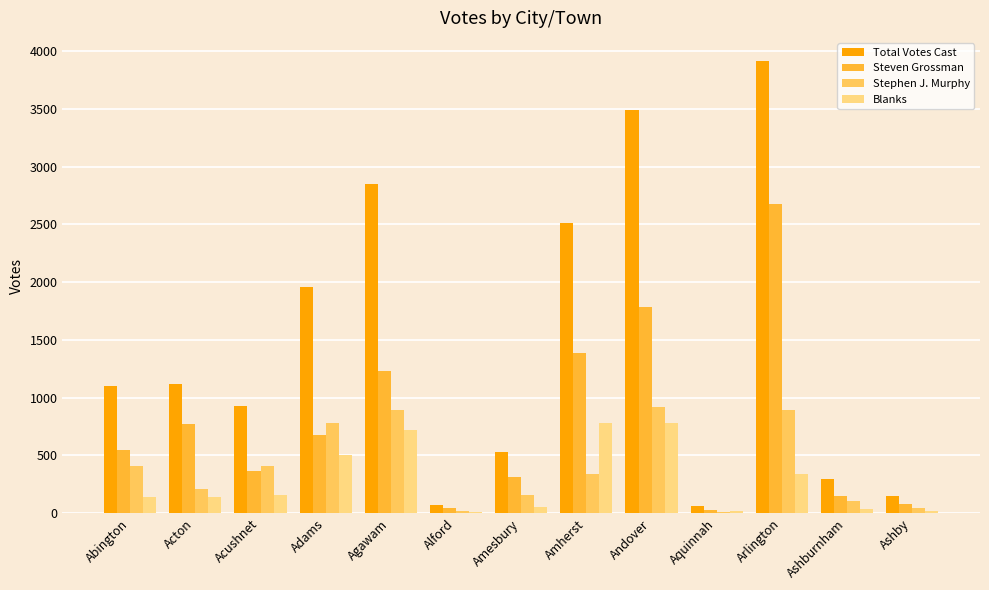

What is the difference between the Stephen J. Murphy values at Adams and Ashby?

740